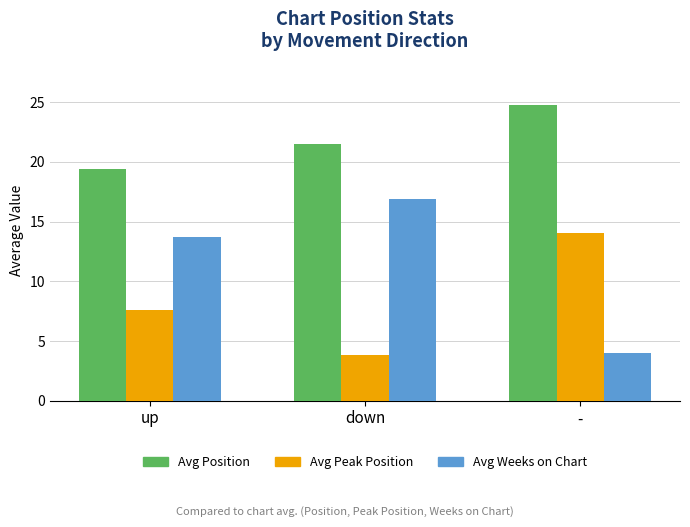

What is the sum of the Avg Peak Position values at up and down?

11.4